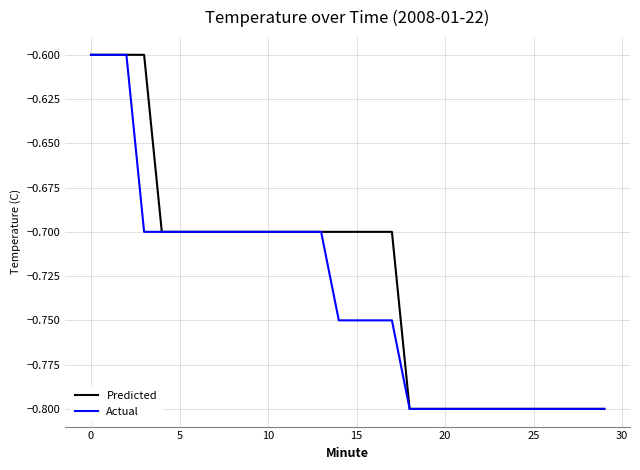

Which series has the largest total across all categories?

Predicted